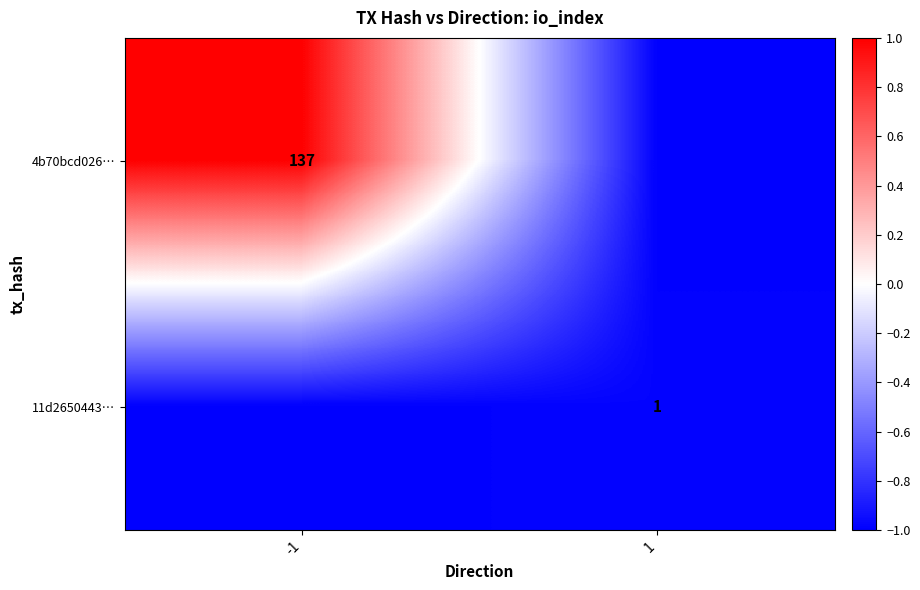

The 4b70bcd026… series shows 235 at -1. True or false?

False